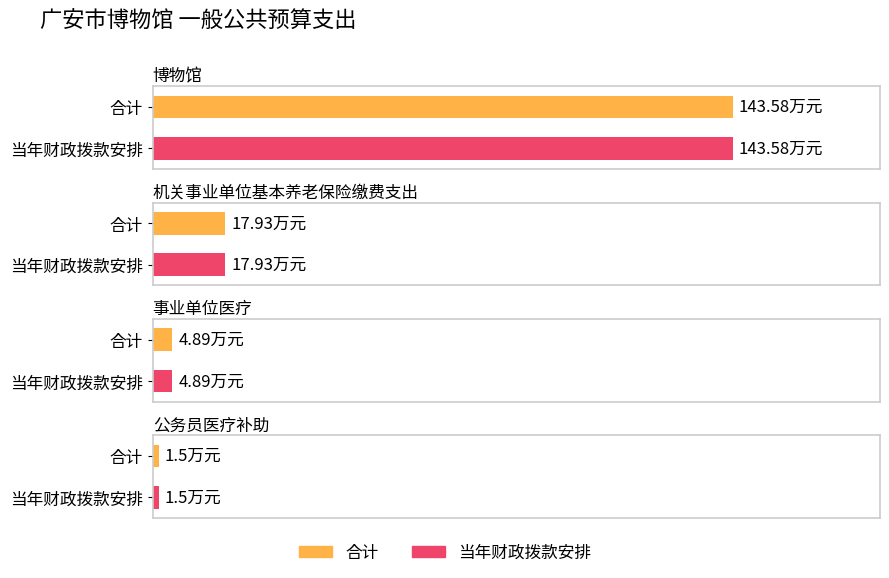

What position from the right is 公务员医疗补助?

1